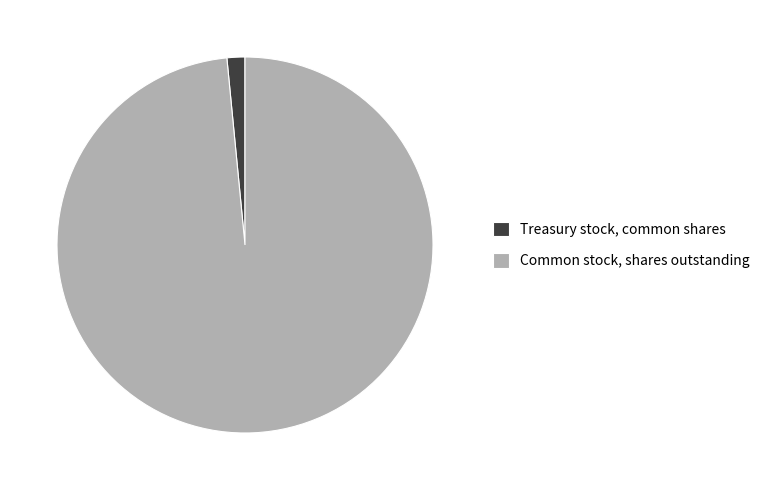

Is there any slice that represents more than half of the pie?

Yes